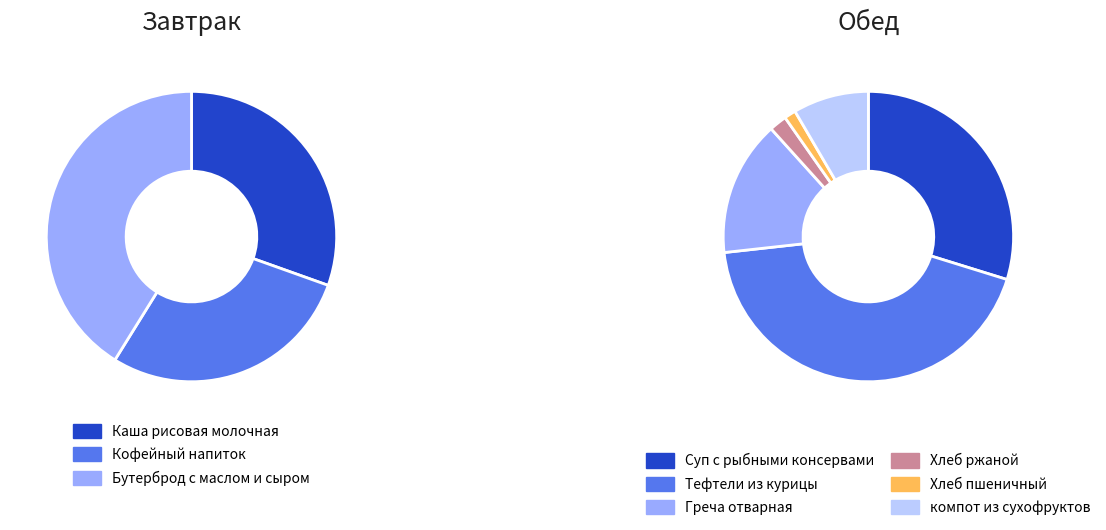

Is Каша рисовая молочная the majority of the pie?

No